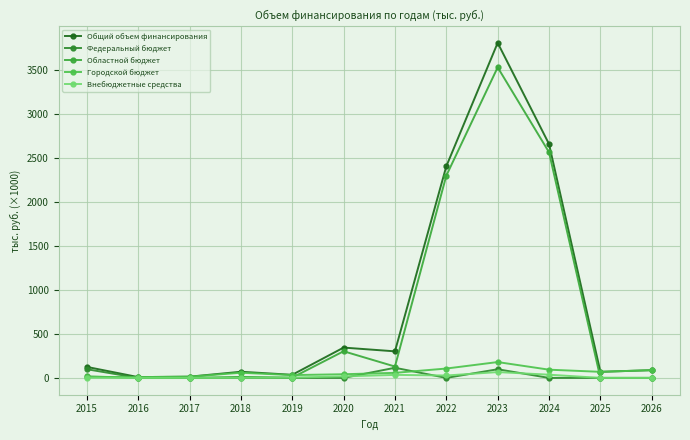

What are all the series names shown in the legend?

Общий объем финансирования, Федеральный бюджет, Областной бюджет, Городской бюджет, Внебюджетные средства